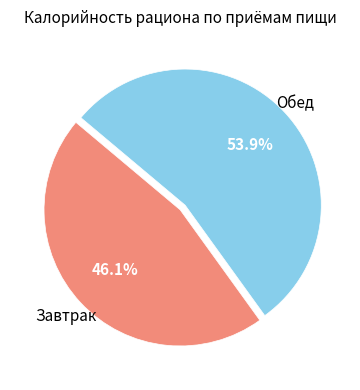

Is there any slice that represents more than half of the pie?

Yes